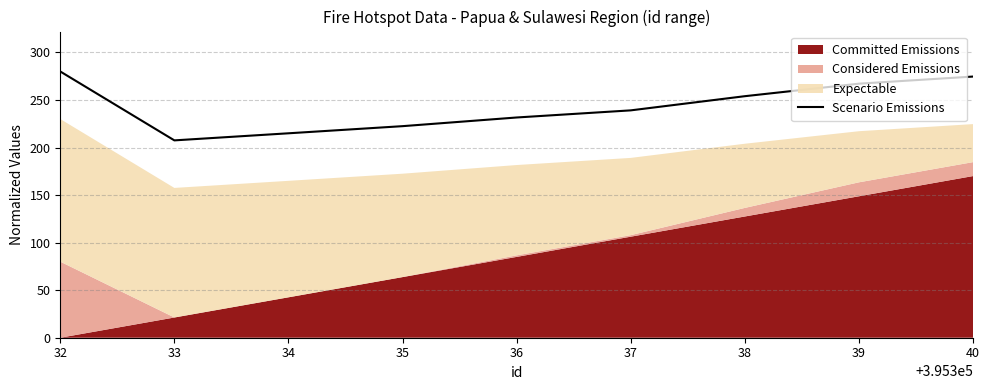

Reading left to right, list all the values displayed in this chart.

32=280.0	33=207.5	34=215.0	35=222.5	36=231.6	37=239.1	38=254.0	39=267.2	40=274.7